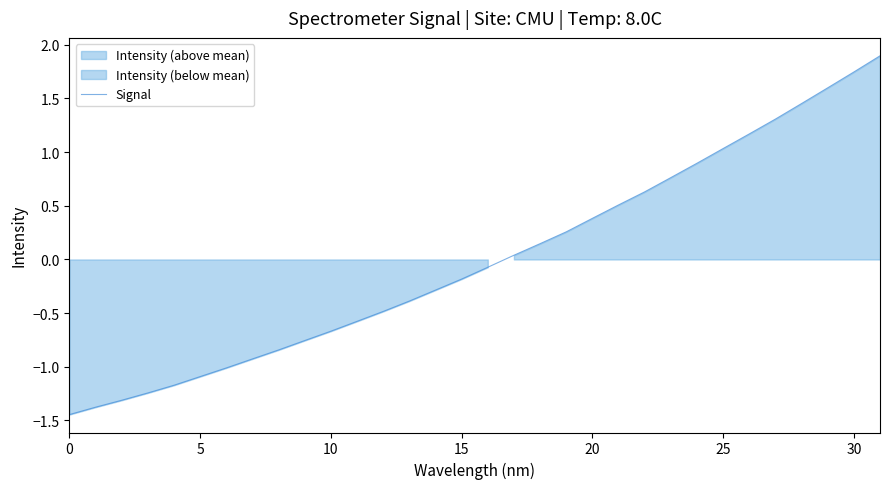

What is the maximum value for Signal?

1.9